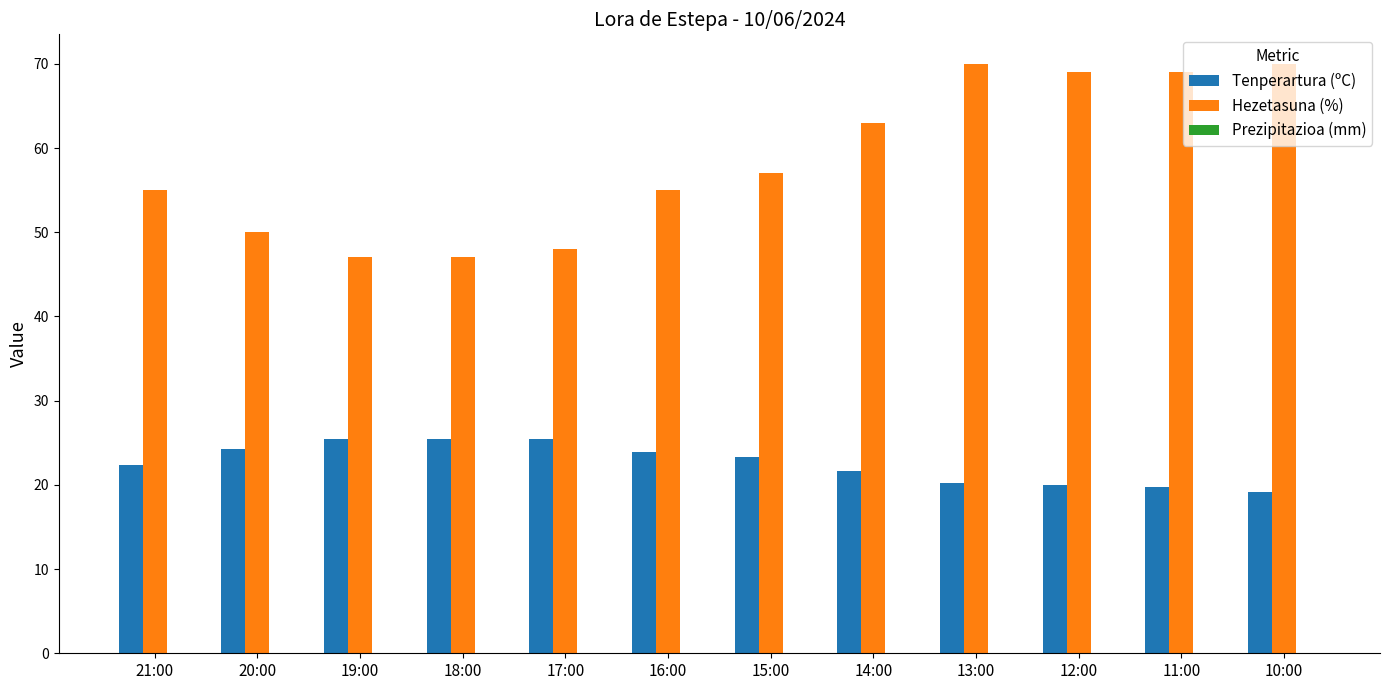

How many bars are there in total?

24